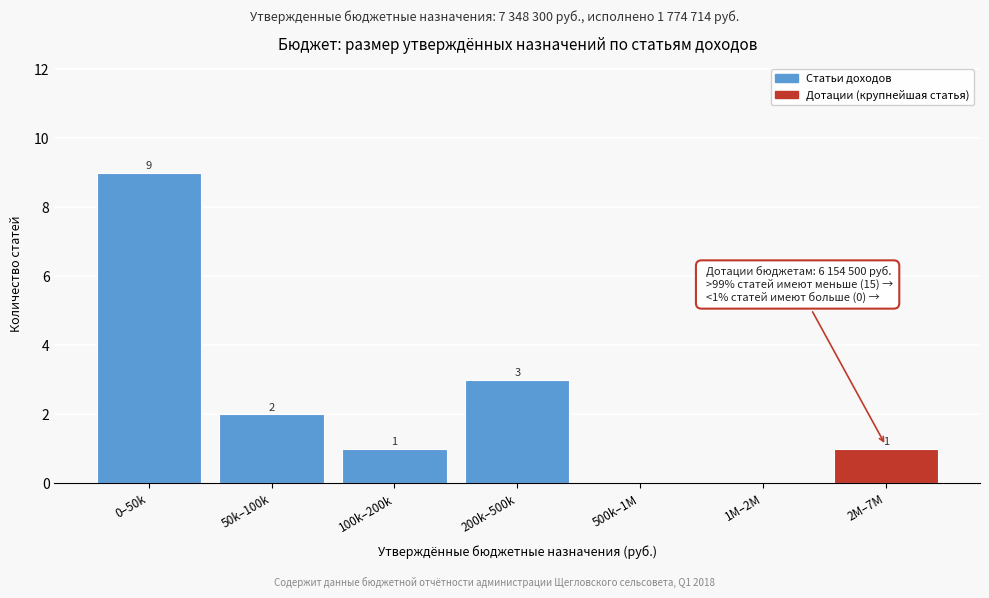

Reading left to right, transcribe all the data shown in this chart.

0–50k=9	50k–100k=2	100k–200k=1	200k–500k=3	500k–1M=0	1M–2M=0	2M–7M=1